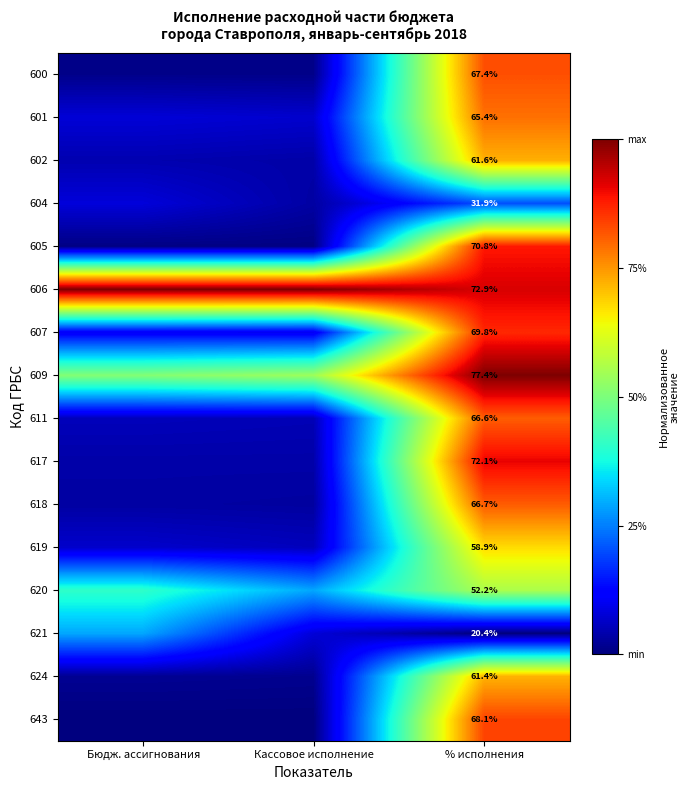

At Кассовое исполнение, list the series in order from largest to smallest.

606, 609, 620, 607, 621, 601, 619, 611, 617, 602, 604, 618, 624, 600, 605, 643